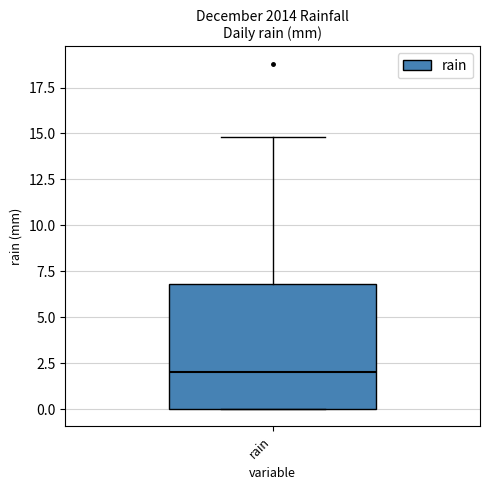

Read this box plot against the y-axis: the position of the median line, the range covered by the box, and the ends of both whiskers. The values are not printed on the chart, so give them approximately, as read against the axis.

median 2, box 0 to 7, whiskers 0 to 15